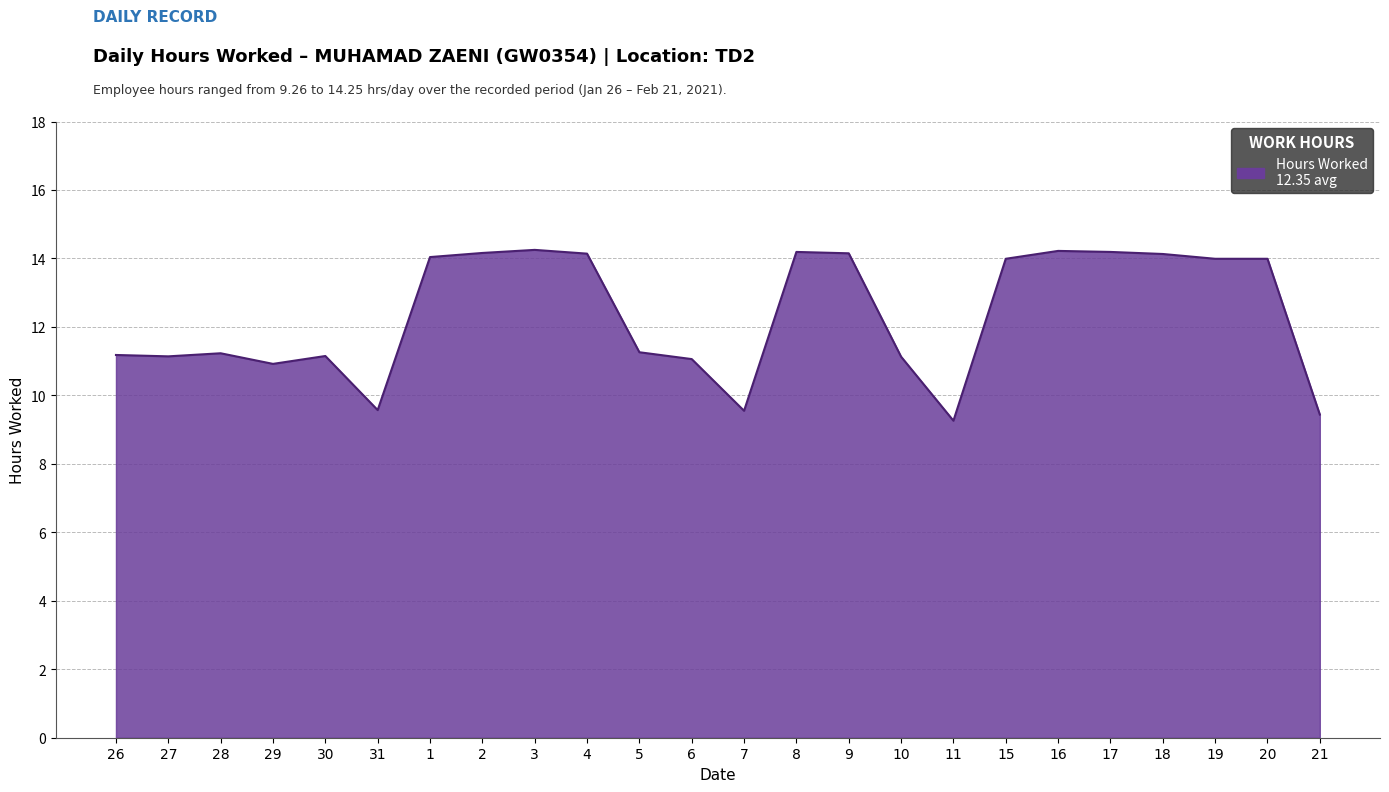

Count the number of values greater than 13.

12